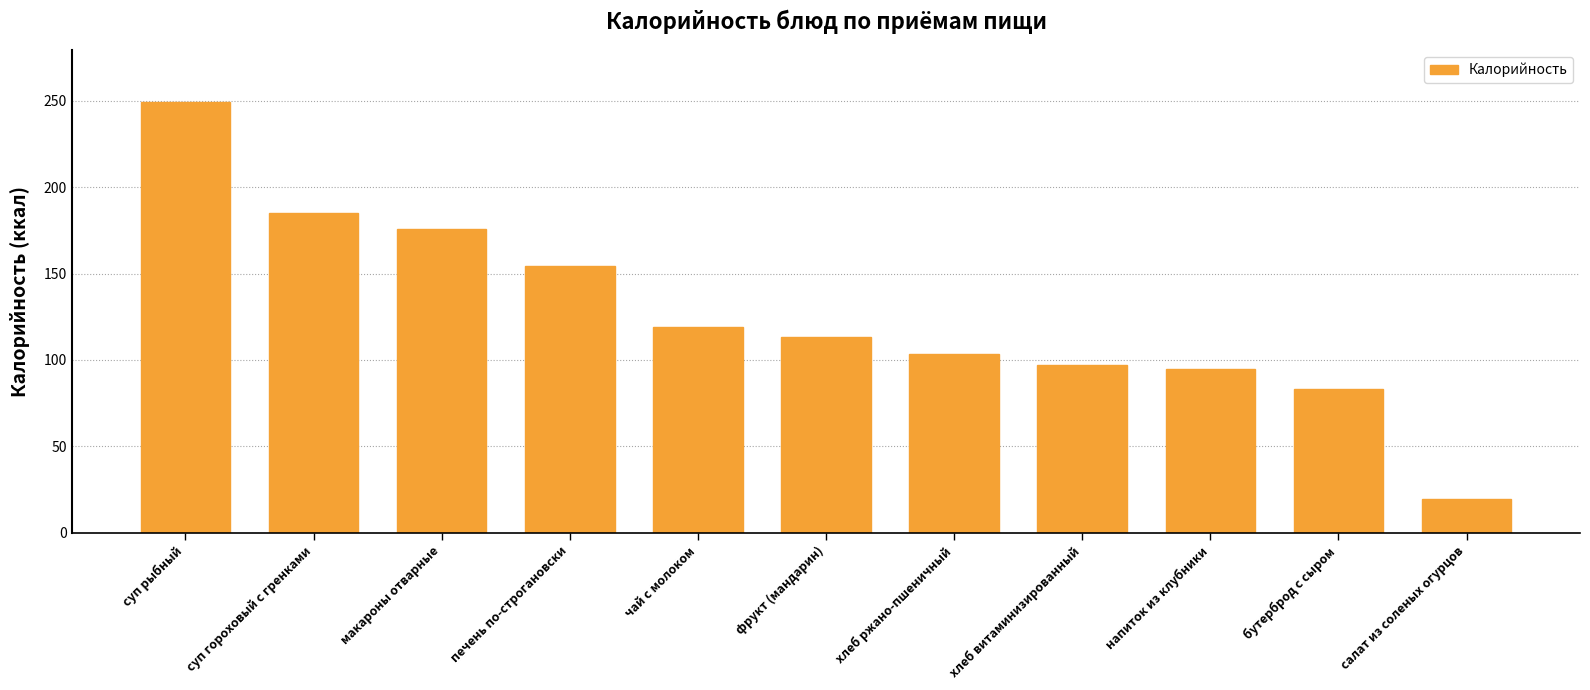

What is the maximum value shown in the chart?

249.2